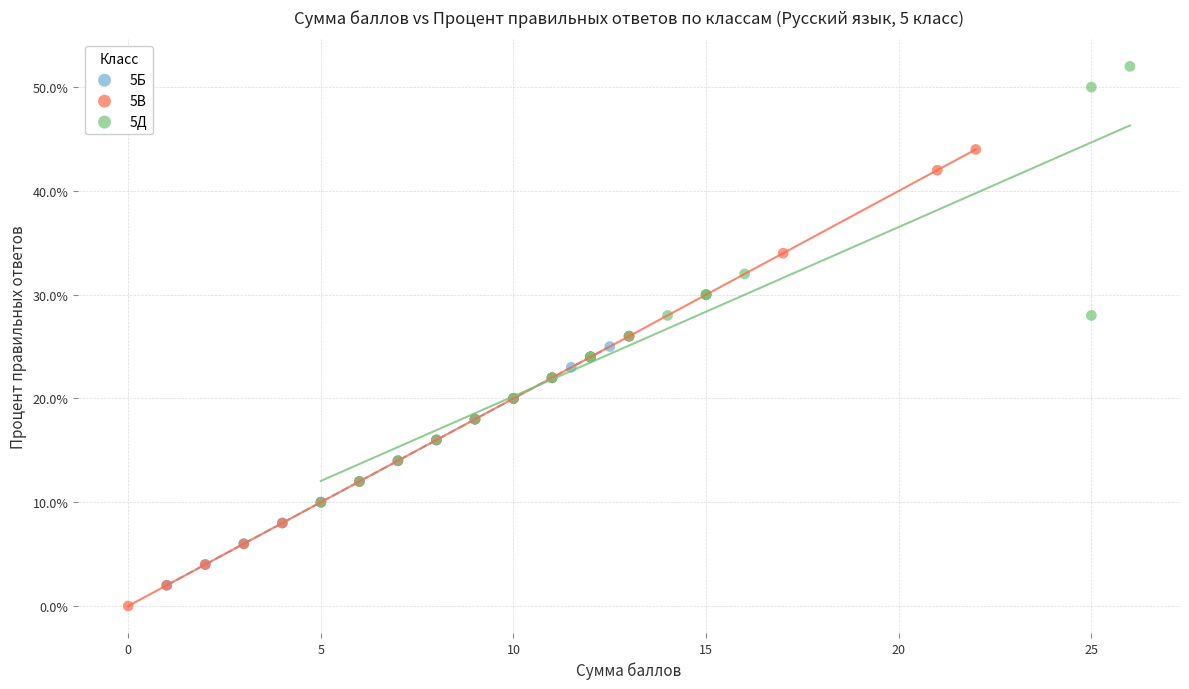

Which series contains the lowest Y value?

5В